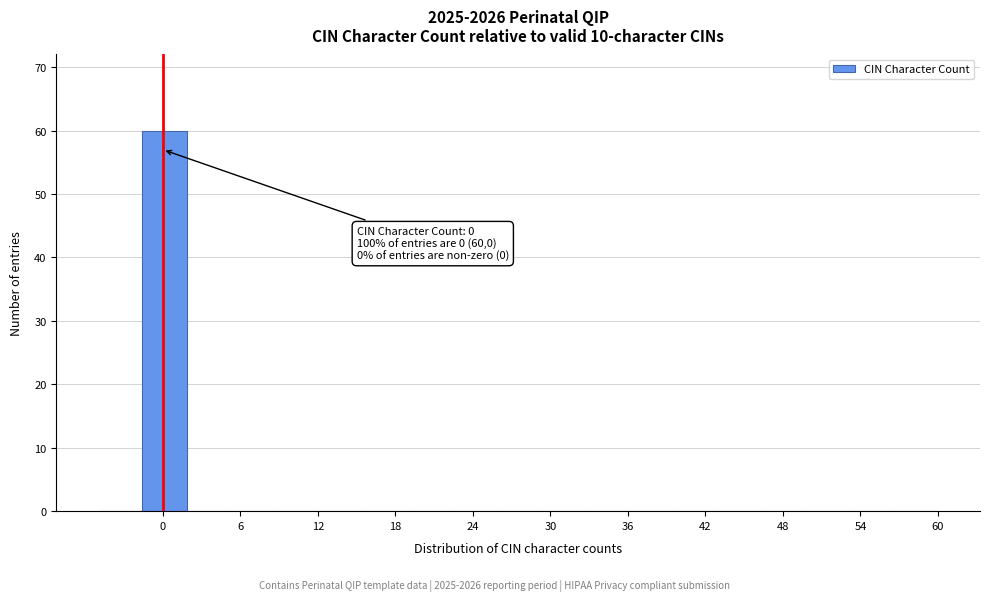

Around what value on the x-axis is the tallest bar? Give the approximate position of its centre, as read against the axis.

0